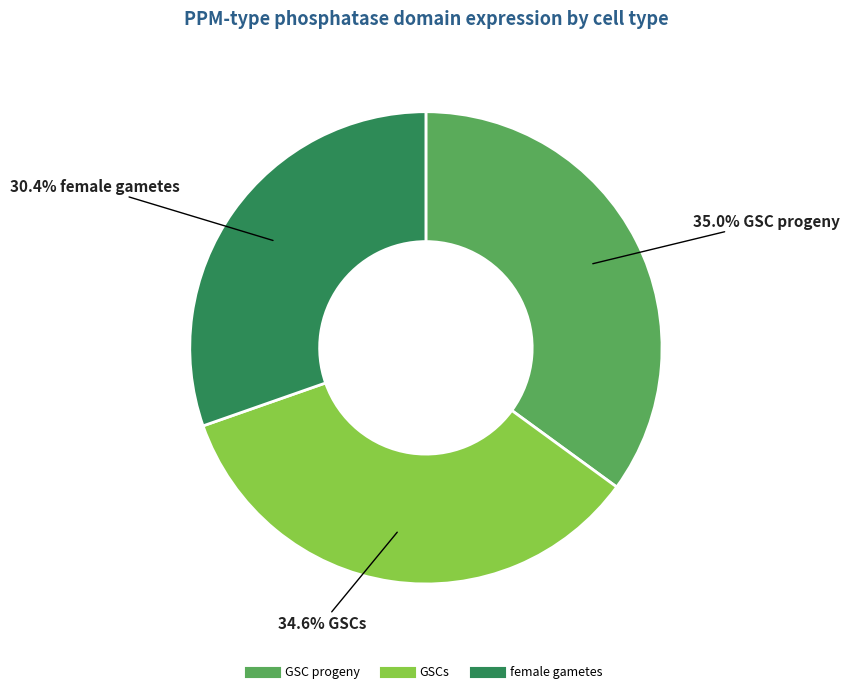

Which has a higher value, female gametes or GSCs?

GSCs